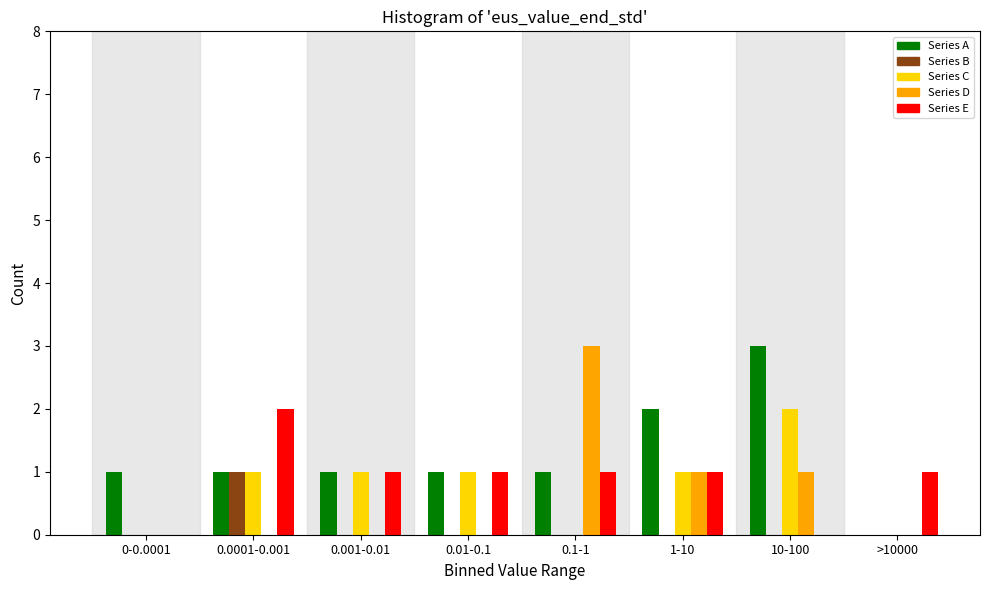

At which category is the sum across all series the highest?

10-100